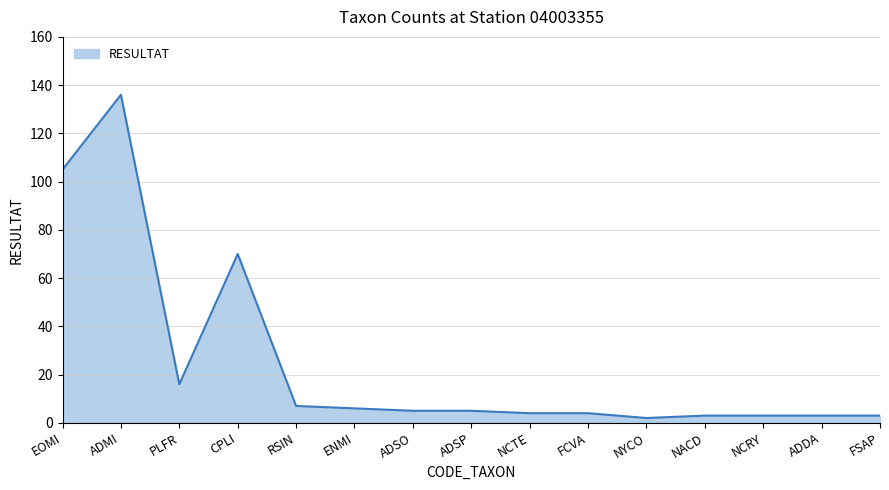

What is the difference between the maximum and minimum values?

134